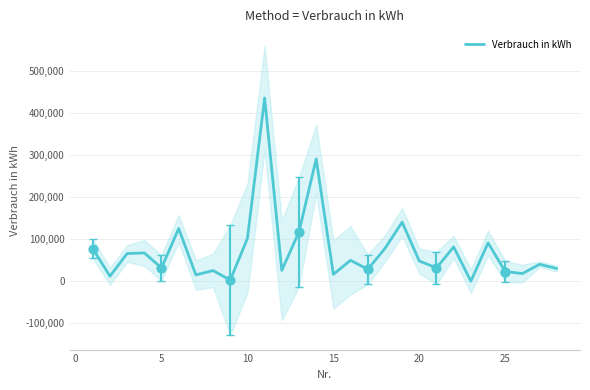

The value of Verbrauch in kWh at 10 is 101600. True or false?

True